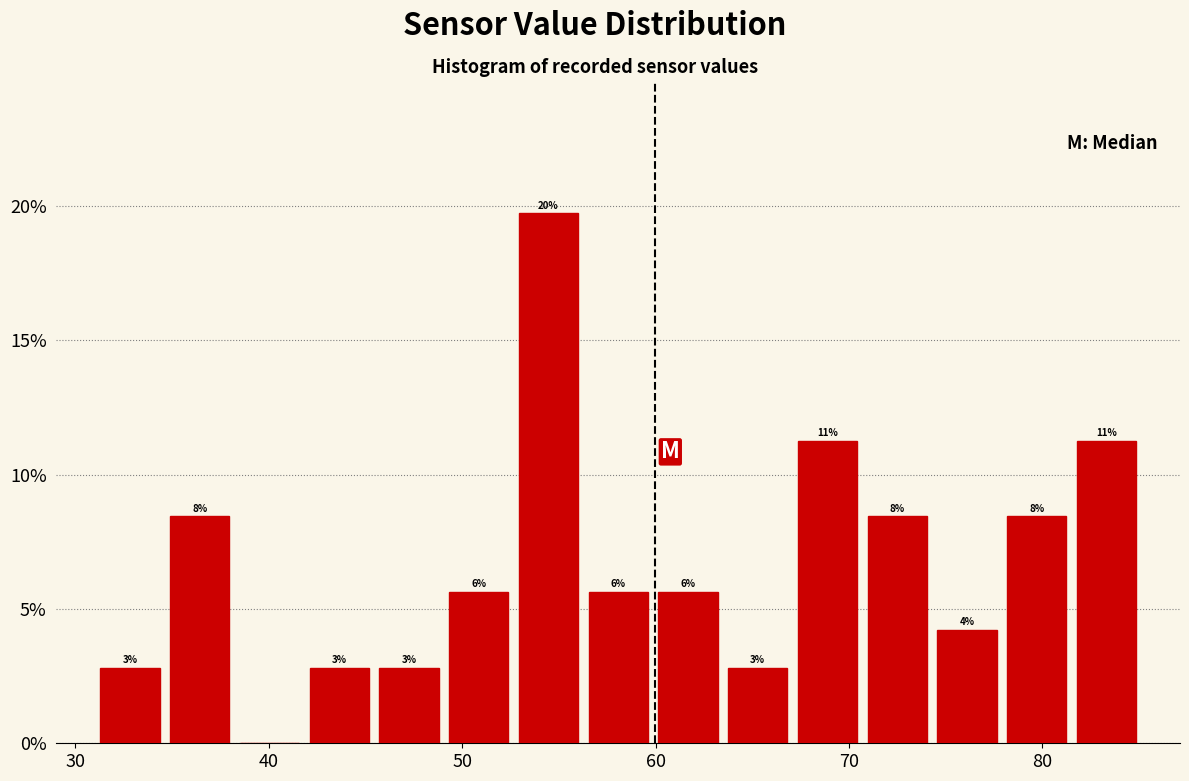

Read against the x-axis, roughly where is the centre of the tallest bar?

54